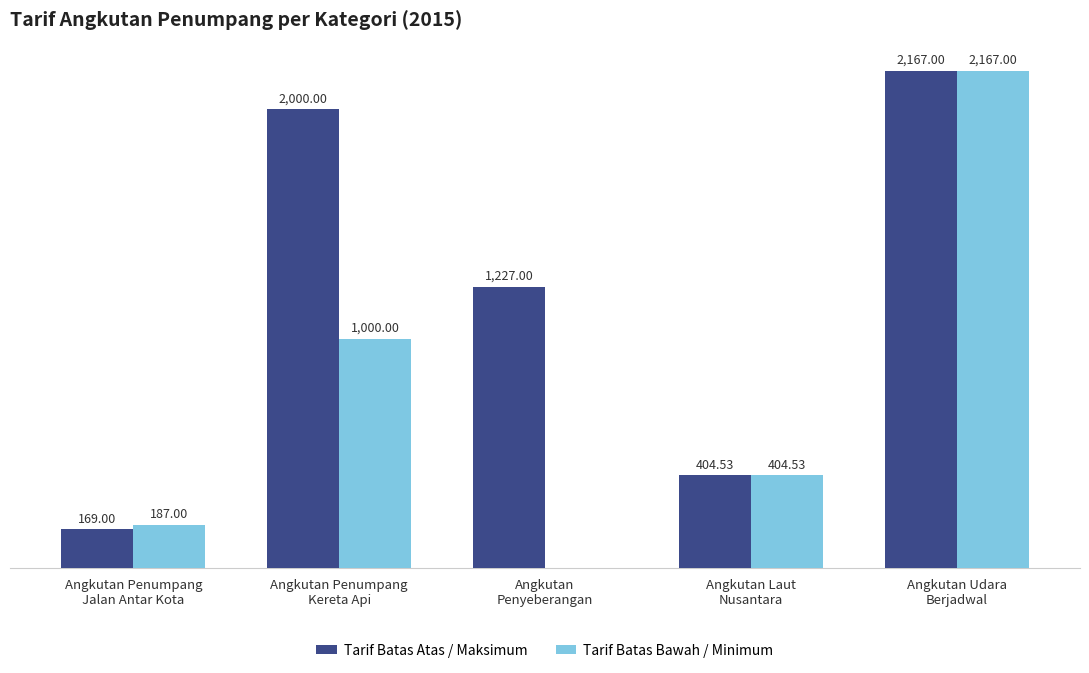

Which series has the largest total across all categories?

Tarif Batas Atas / Maksimum